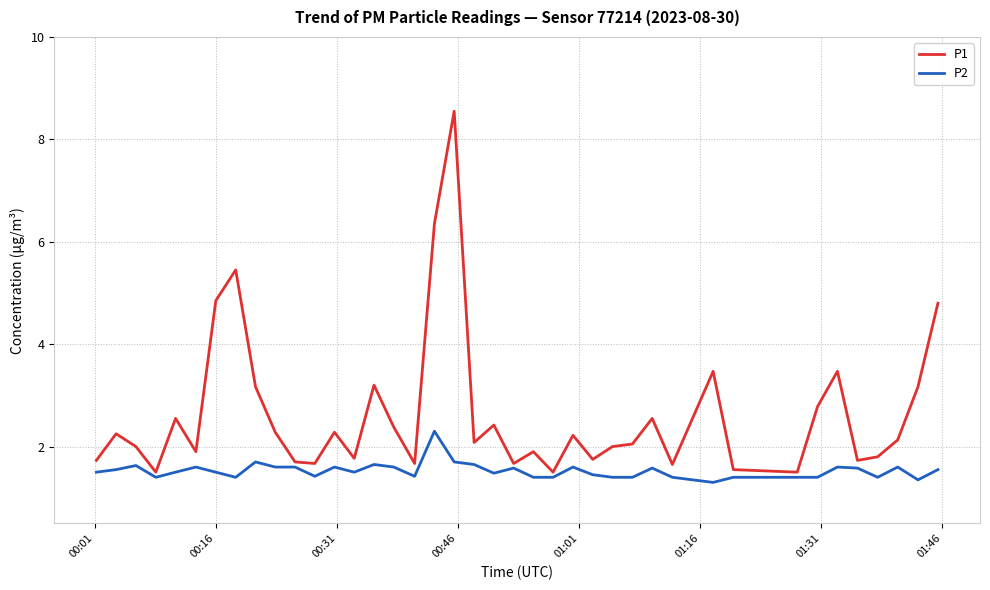

Rank the series by their average value, from highest to lowest.

P1, P2